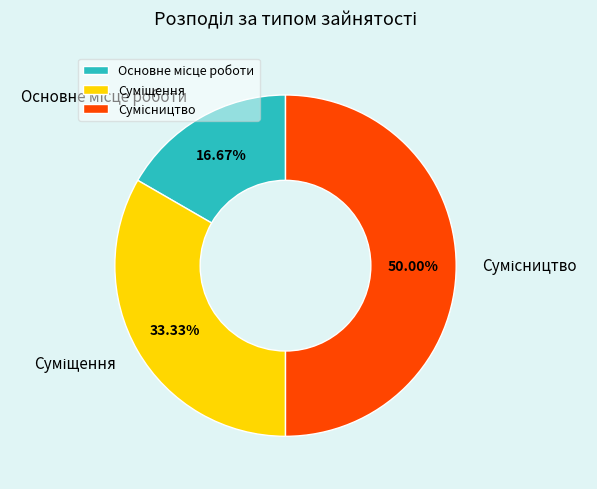

How many segments does this pie chart have?

3